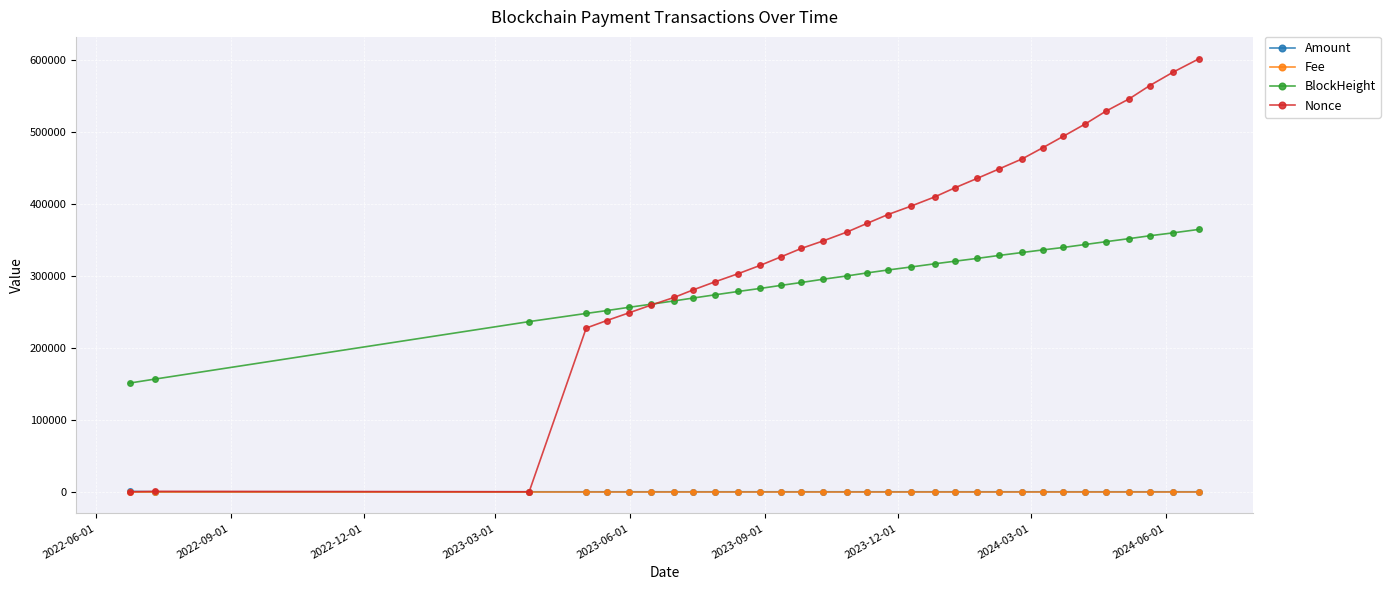

How many values in the BlockHeight series are below 304332?

16